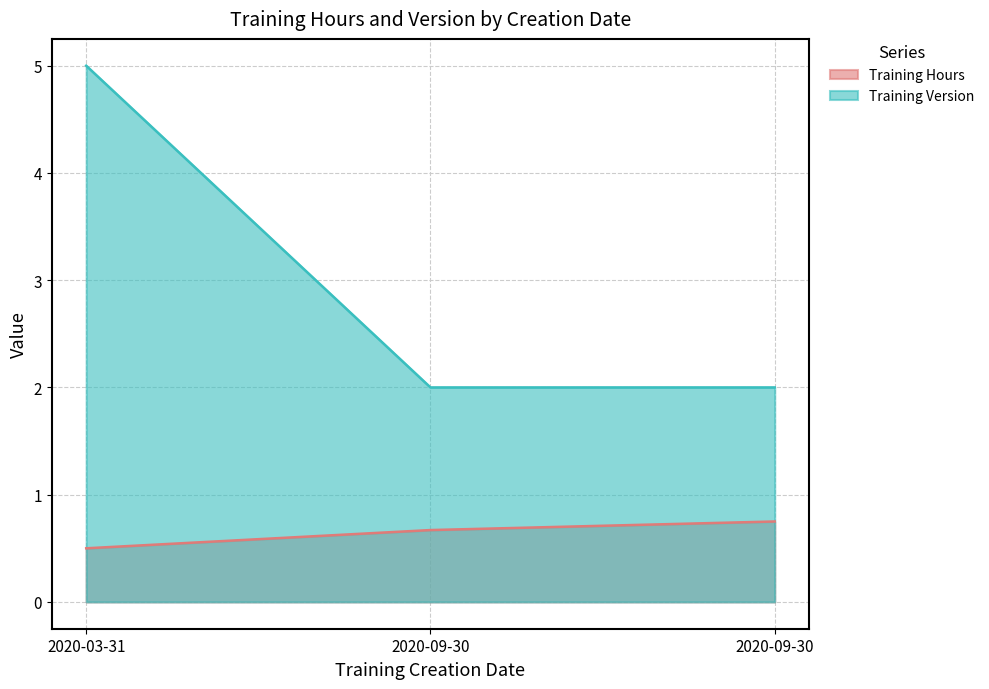

Reading right to left, list all the values displayed in this chart.

Training Hours: 2020-09-30=0.8	2020-09-30=0.7	2020-03-31=0.5
Training Version: 2020-09-30=2.0	2020-09-30=2.0	2020-03-31=5.0